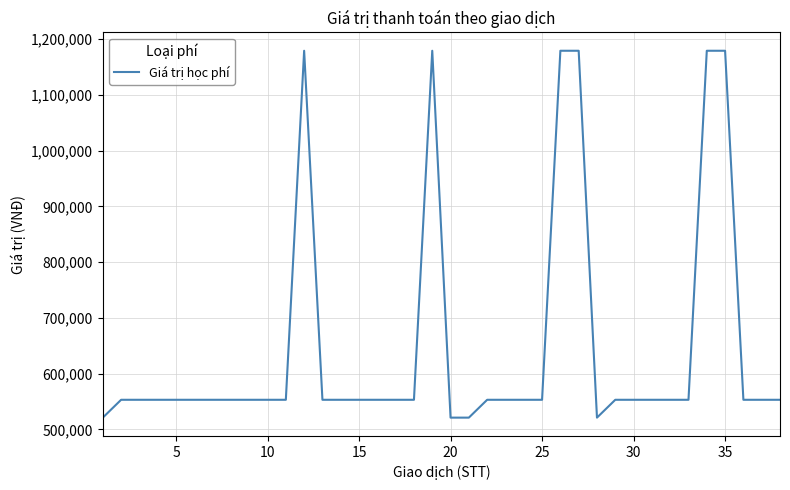

What is the difference between the maximum and minimum values?

658000